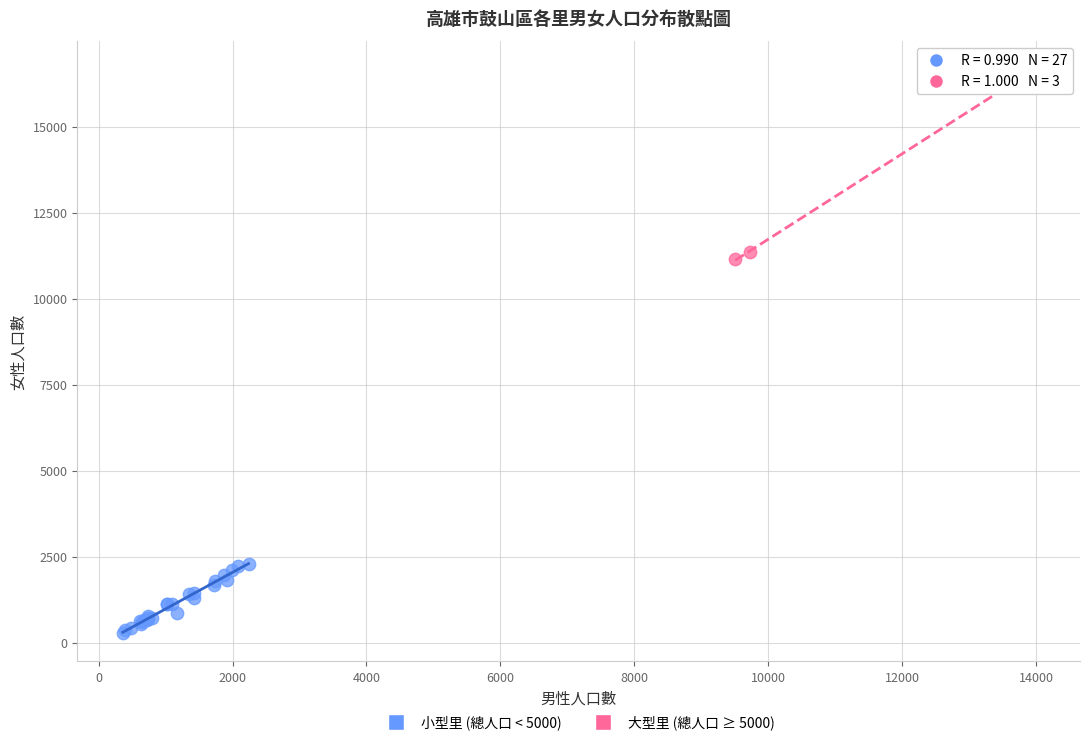

Which series reaches the minimum Y coordinate?

小型里 (總人口 < 5000)